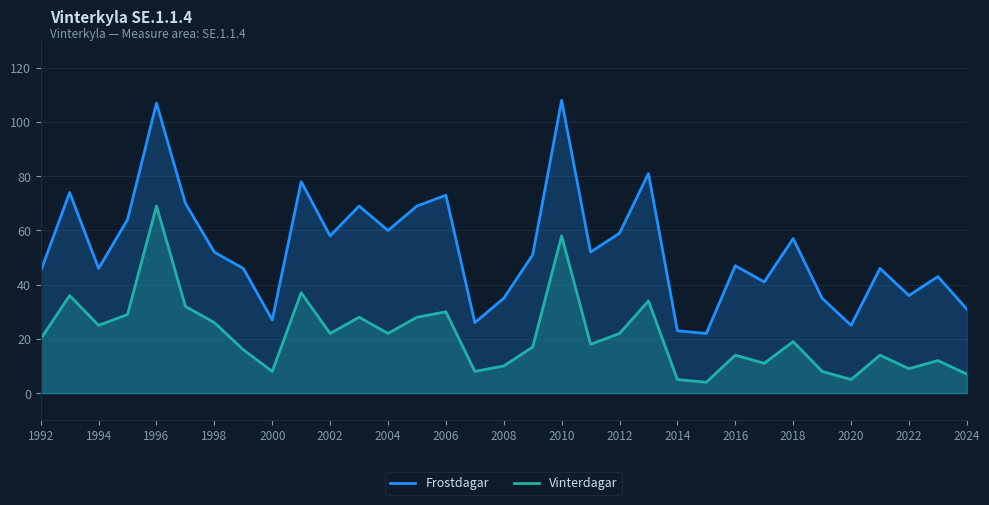

What is the maximum value for Vinterdagar?

69